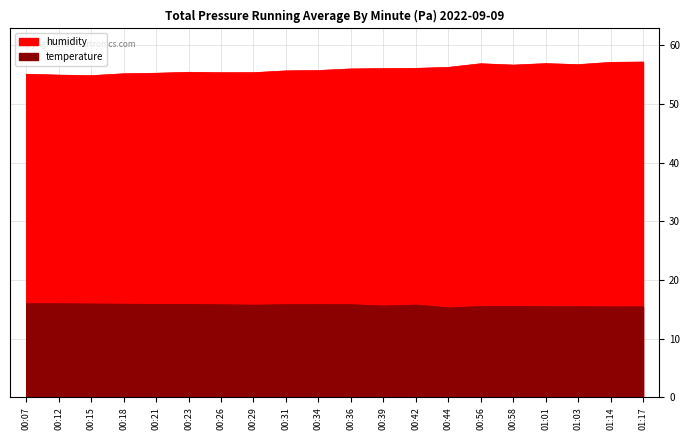

Count the number of data series in this chart.

2